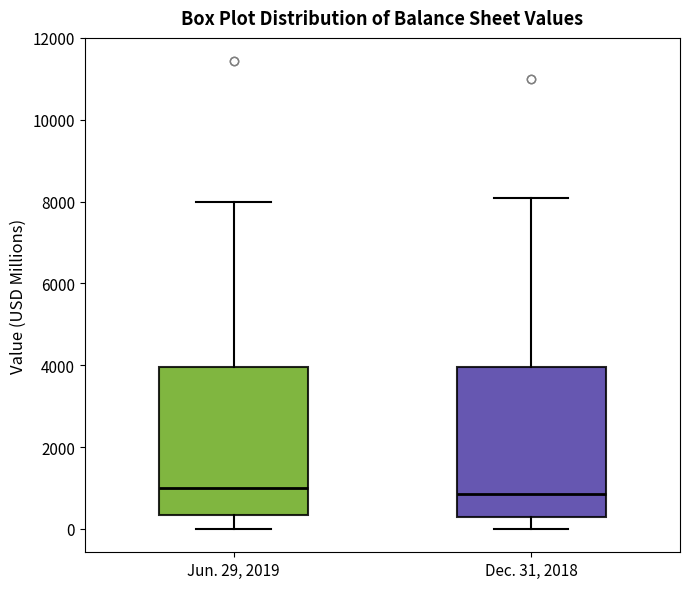

Reading left to right, read every box against the y-axis: the position of its median line, the range the box covers, and the ends of its whiskers. The values are not printed on the chart, so give them approximately, as read against the axis.

Jun. 29, 2019: median 1000, box 400 to 4000, whiskers 0 to 8000
Dec. 31, 2018: median 800, box 400 to 4000, whiskers 0 to 8000